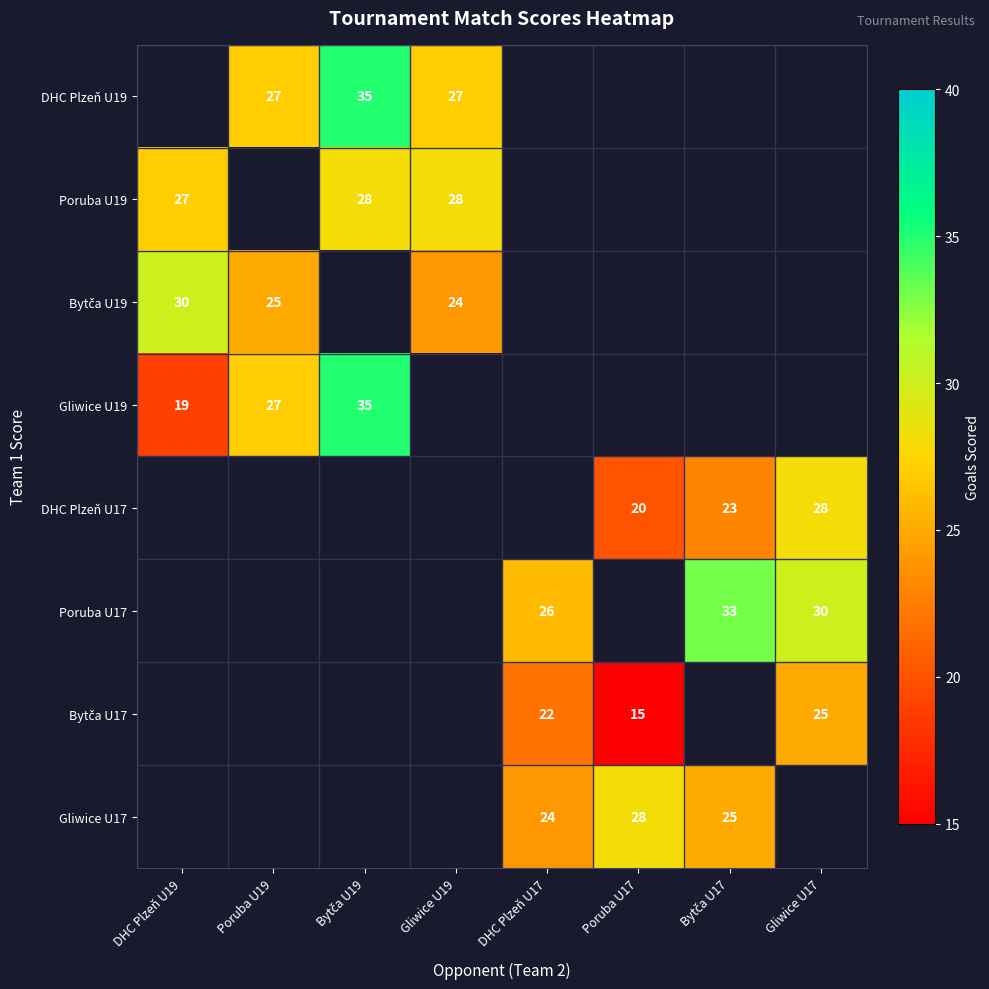

True or false: Poruba U19 has a value of 37 at DHC Plzeň U19.

False